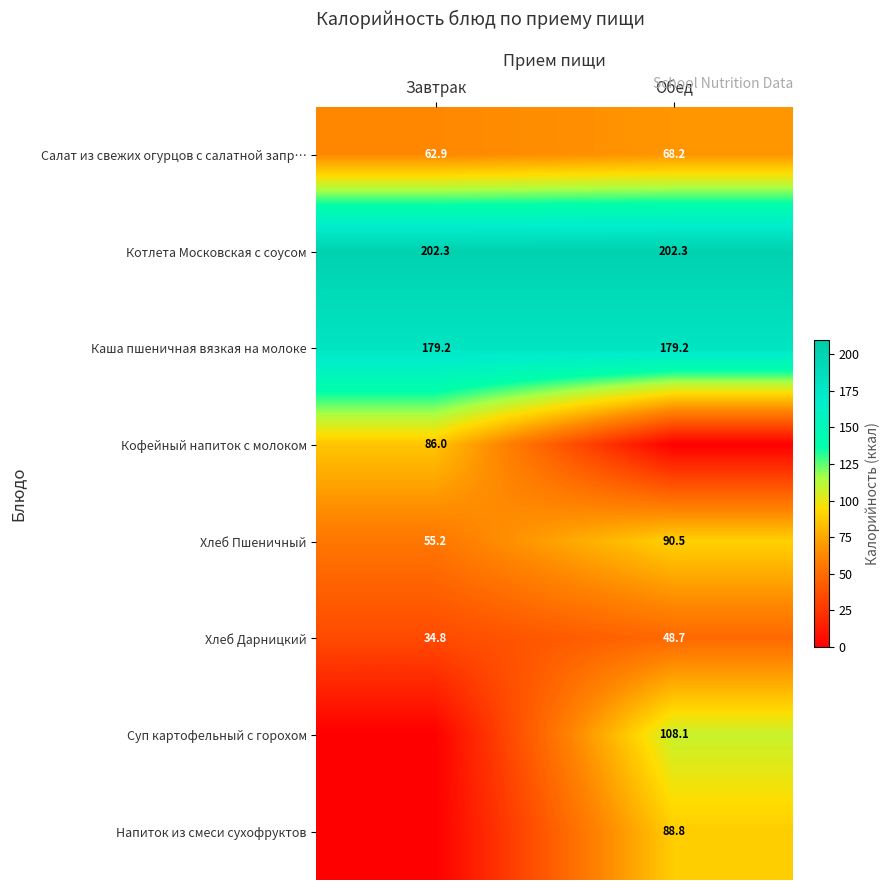

What is the difference between the highest and lowest values at Обед?

202.3